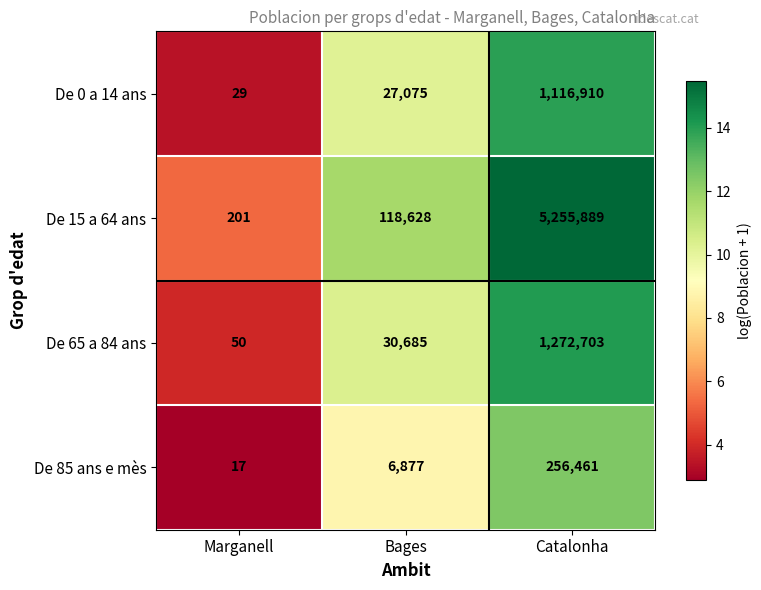

Where is De 15 a 64 ans nearest to the value 2628045?

Bages